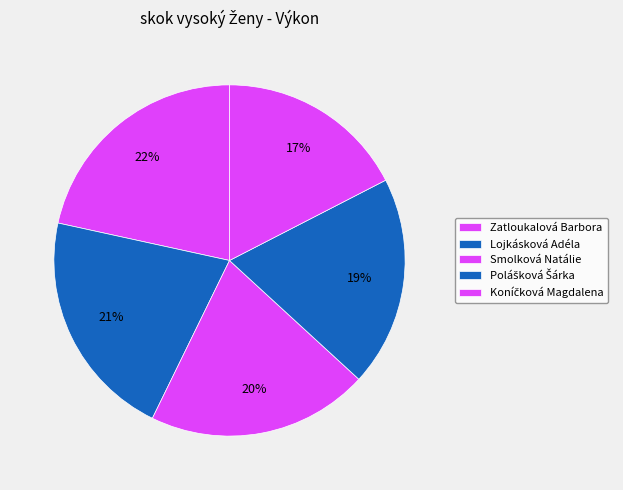

The Zatloukalová Barbora slice represents 22% of the pie. True or false?

True